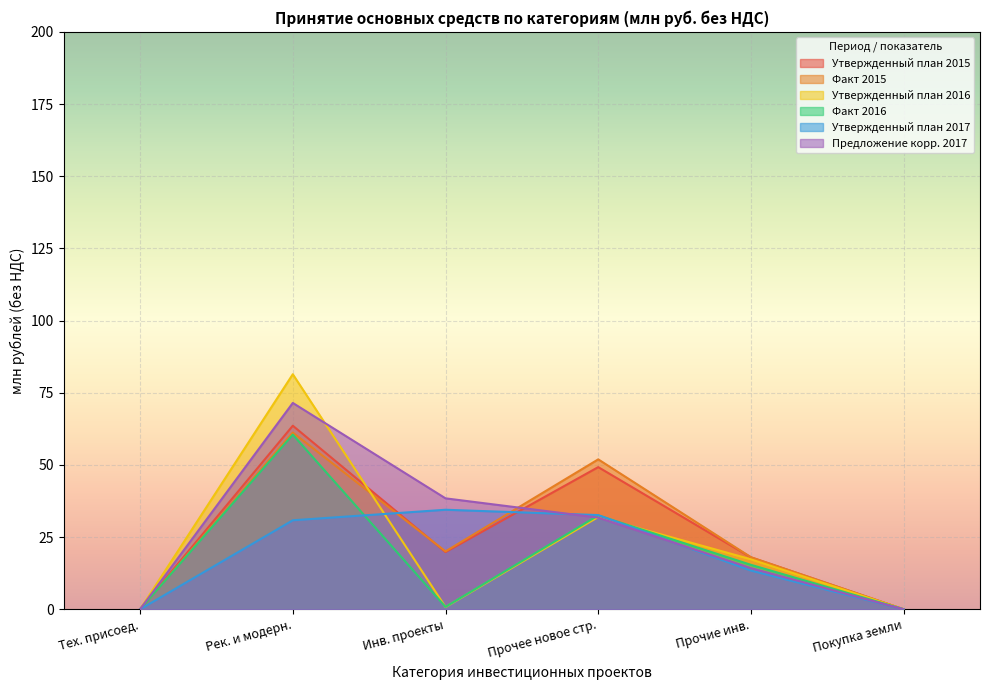

How many times do Факт 2015 and Утвержденный план 2015 cross each other?

1